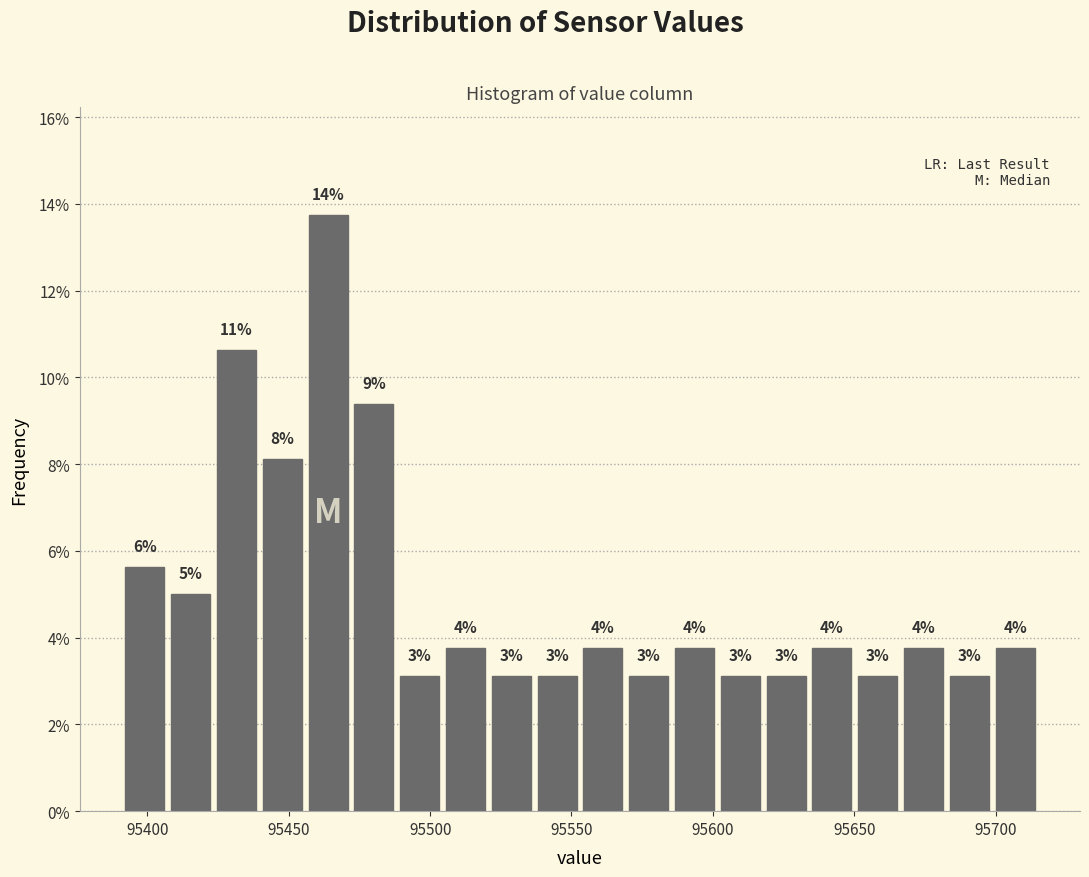

Around what value on the x-axis is the tallest bar? Give the approximate position of its centre, as read against the axis.

95465